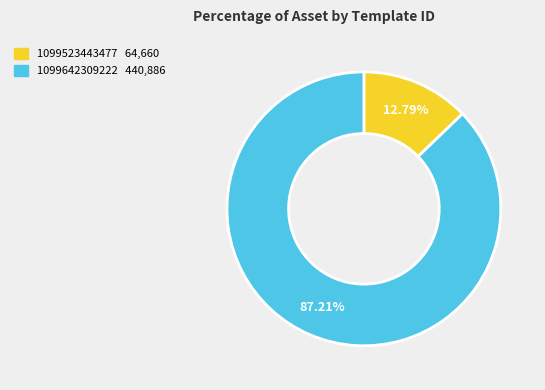

To the nearest percent, what portion does 1099642309222 represent?

87%